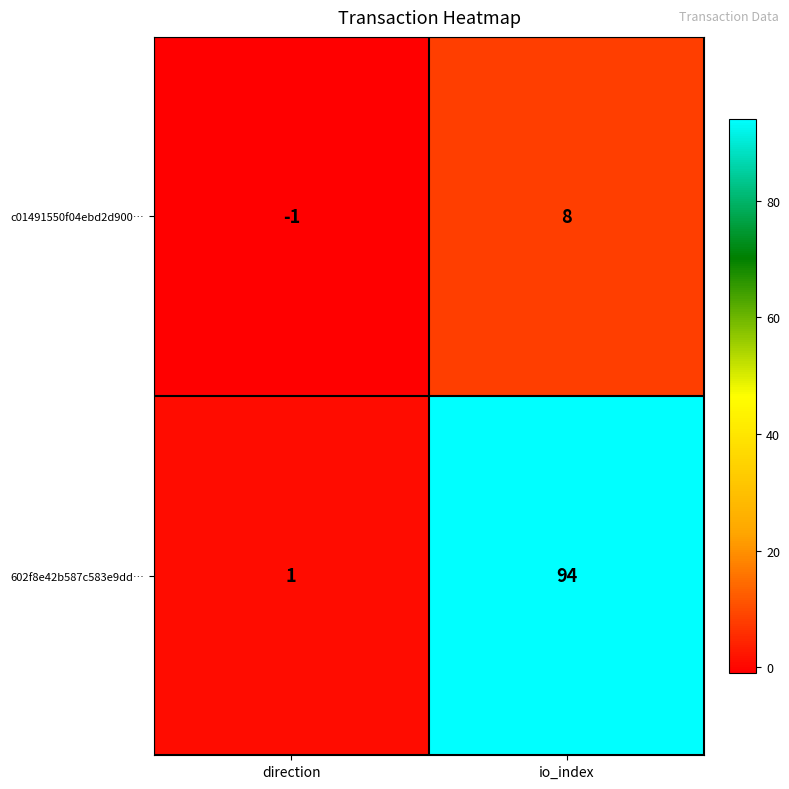

What is the difference between the maximum and minimum values in the 602f8e42b587c583e9dd… series?

93